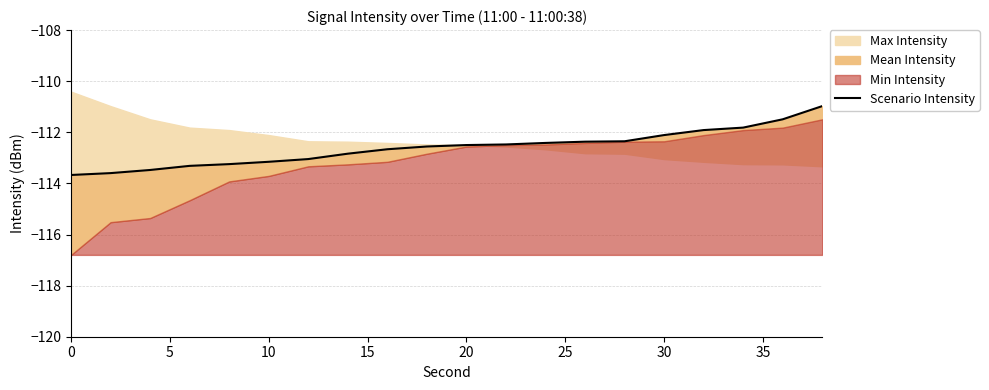

What is the difference between the maximum and minimum values?

2.7